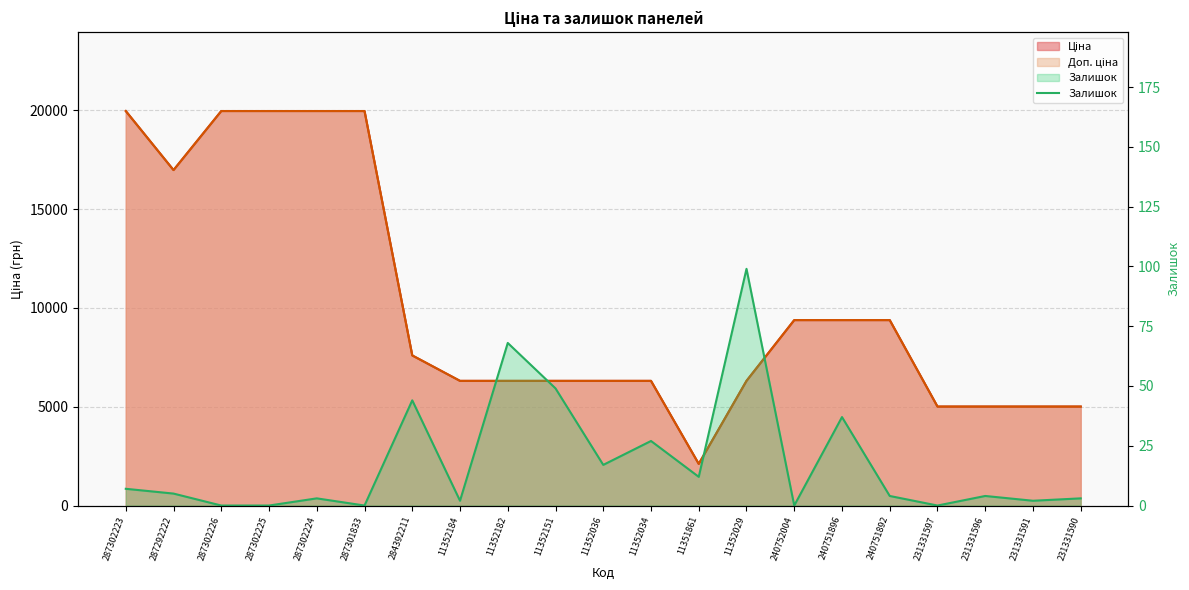

True or false: the data shows 0 at 287301833.

True